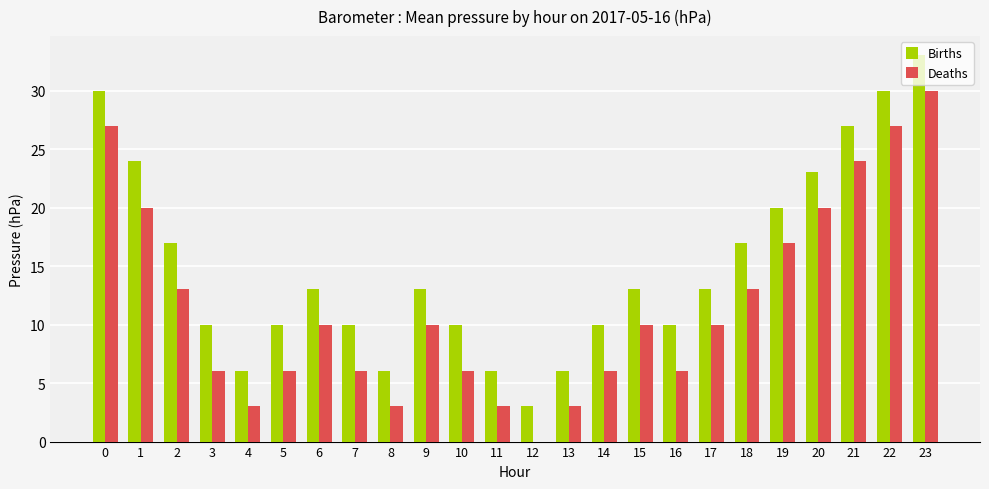

What value does the Deaths series have at 19?

17